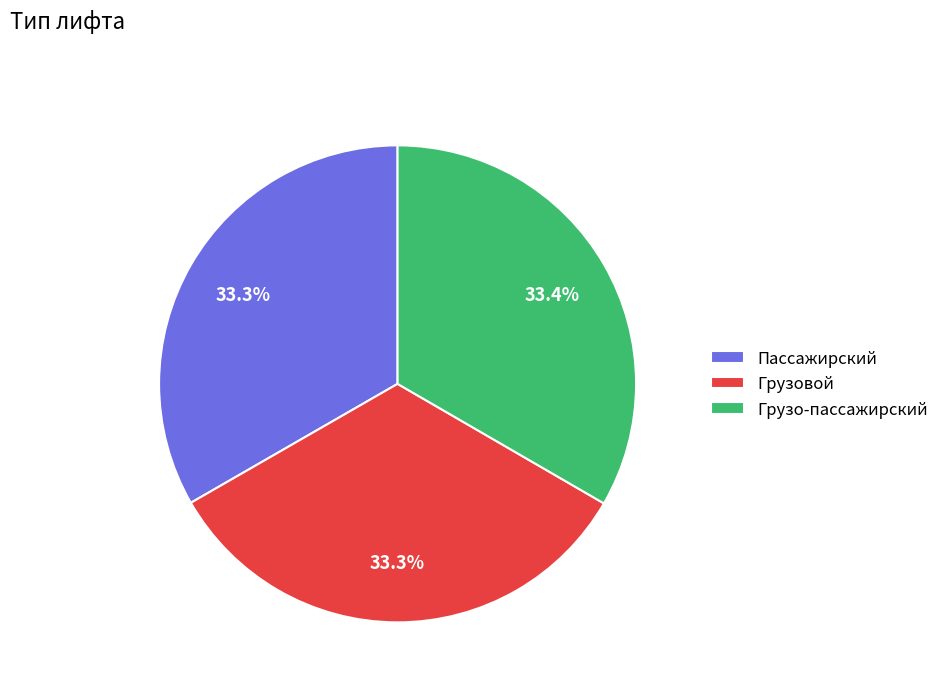

Combined, what portion of the pie is Грузо-пассажирский and Грузовой?

66.7%